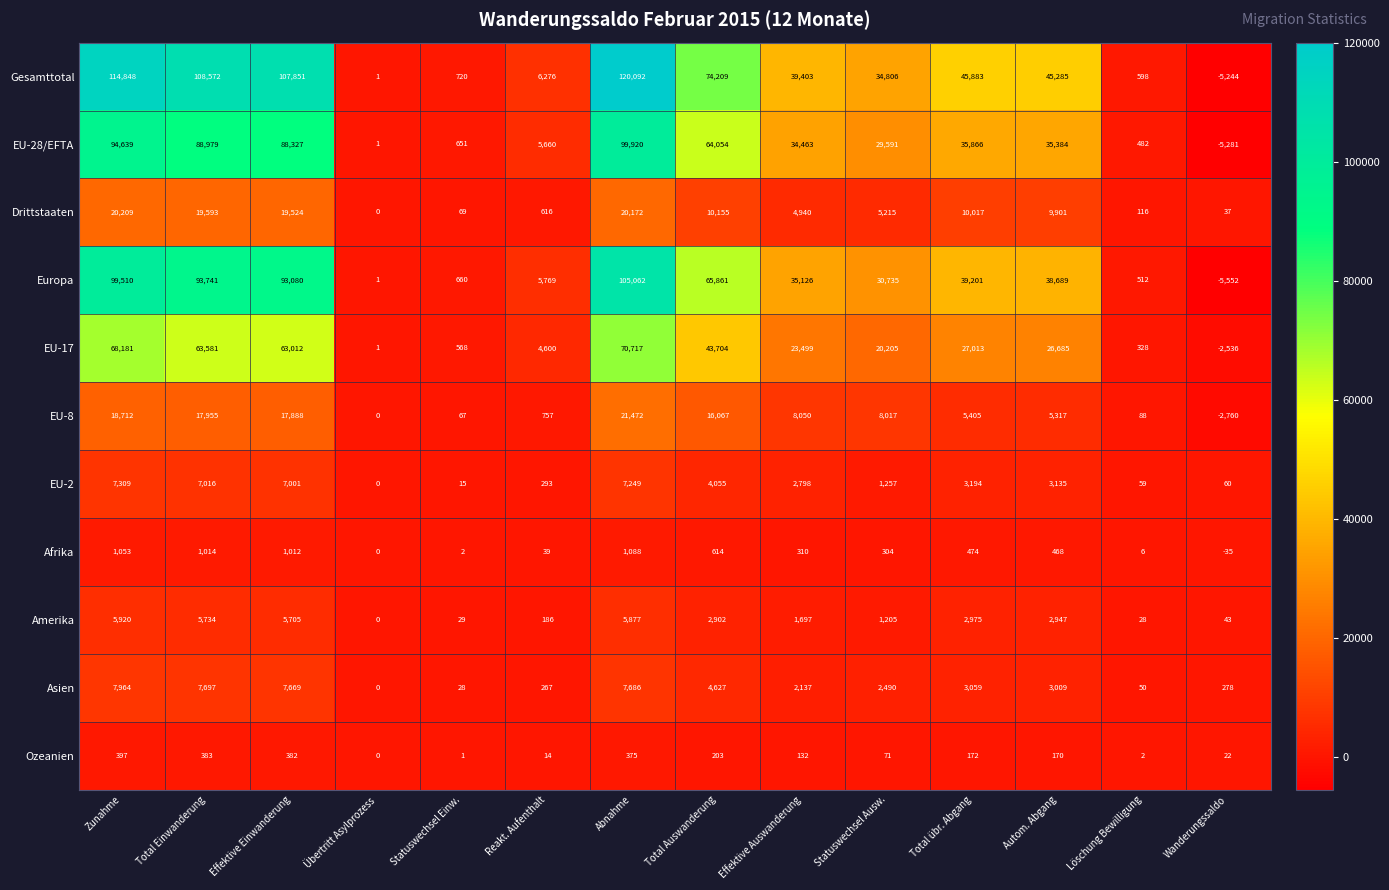

Is the value of Gesamttotal at Übertritt Asylprozess greater than the value of Amerika at Löschung Bewilligung?

No